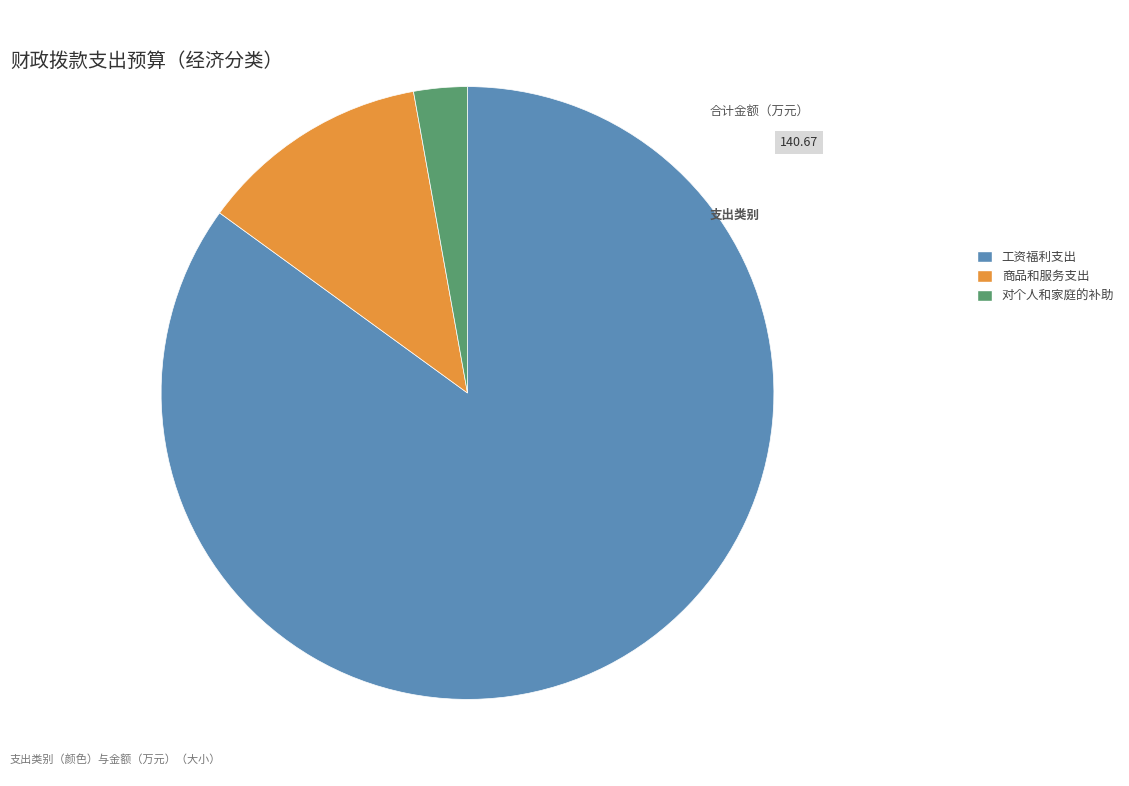

How many slices are in this pie chart?

3